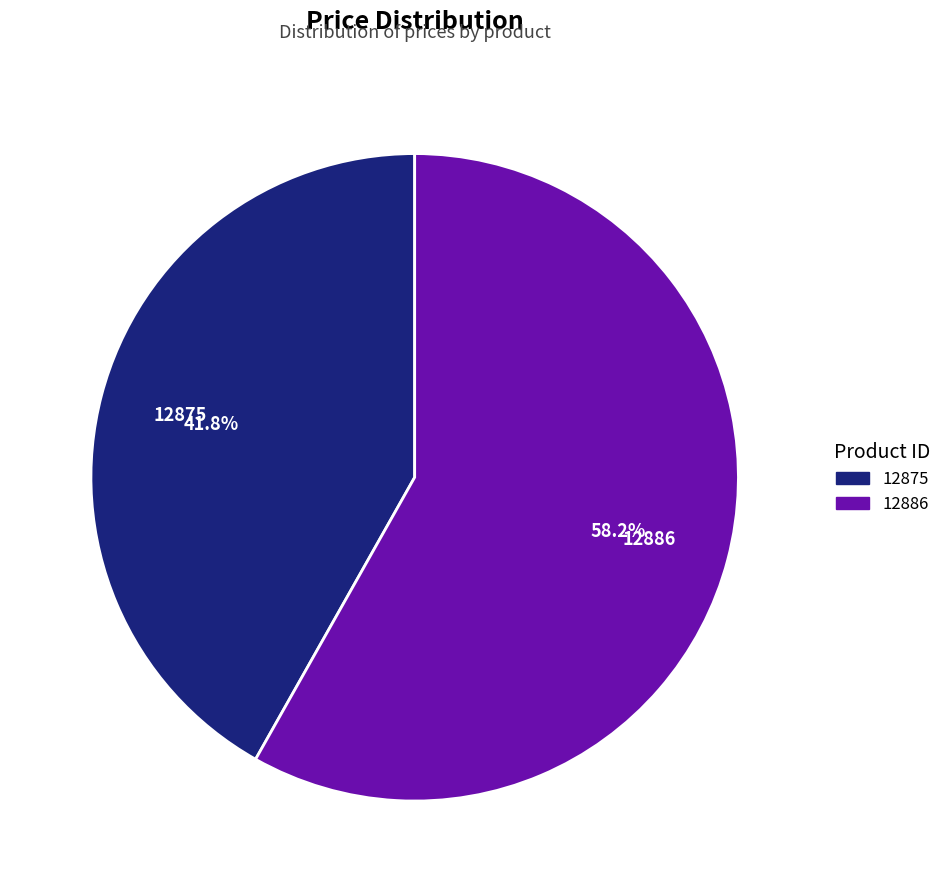

What percentage is the 12875 slice, to the nearest percent?

42%